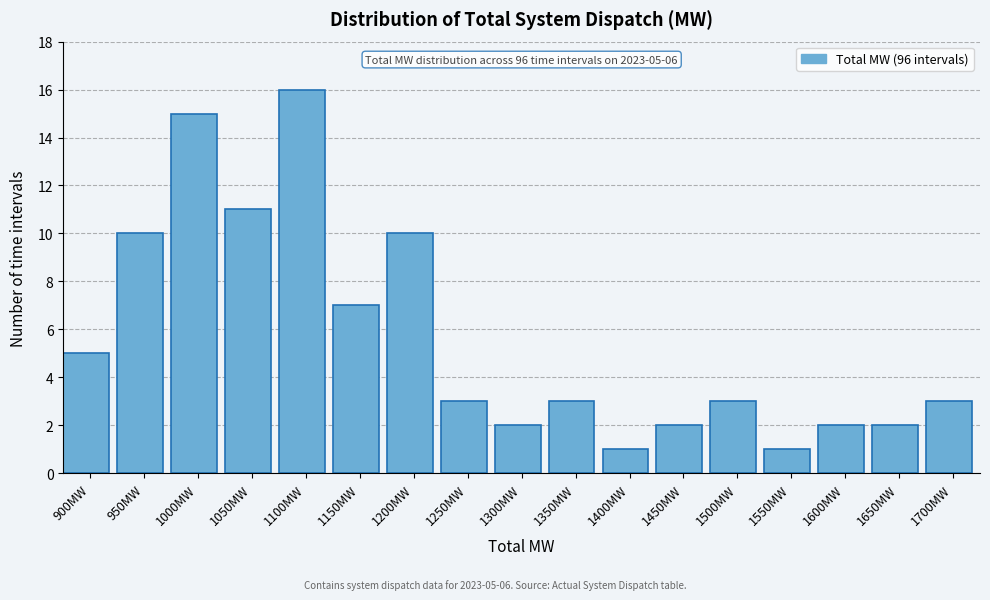

Reading left to right, transcribe all the data shown in this chart.

900MW=5	950MW=10	1000MW=15	1050MW=11	1100MW=16	1150MW=7	1200MW=10	1250MW=3	1300MW=2	1350MW=3	1400MW=1	1450MW=2	1500MW=3	1550MW=1	1600MW=2	1650MW=2	1700MW=3